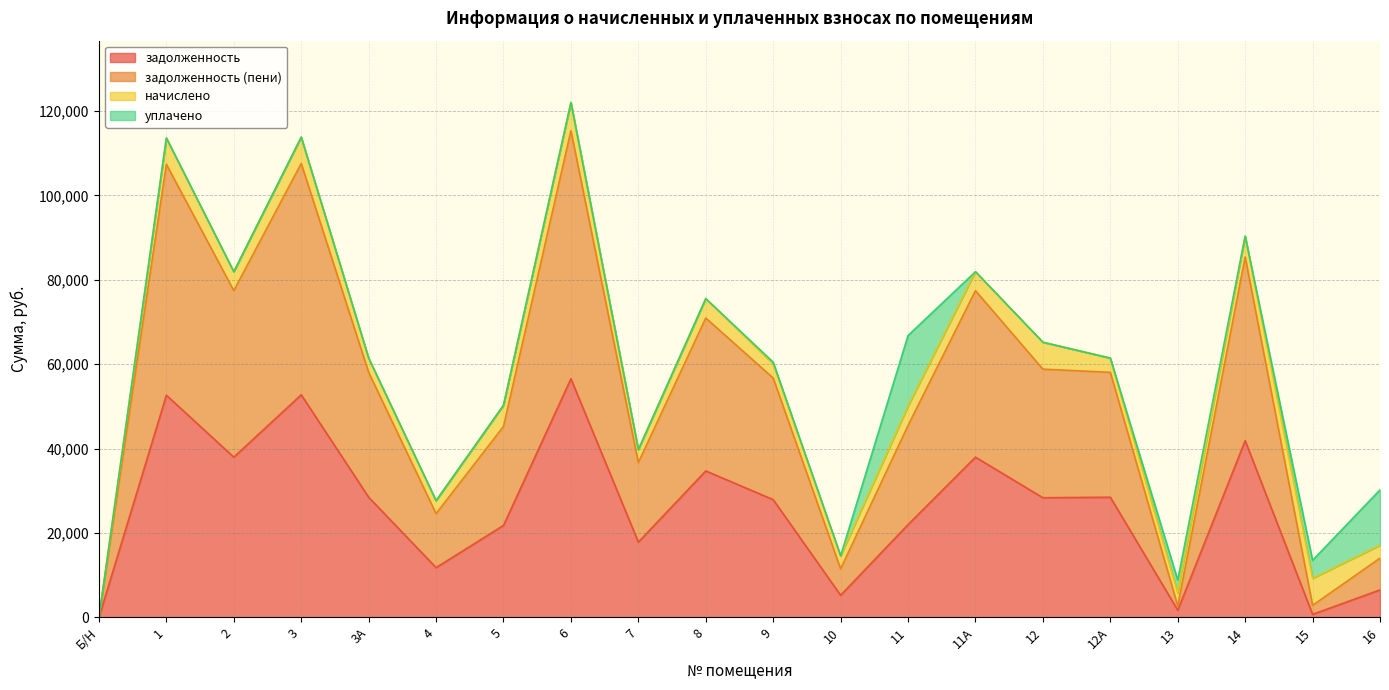

Does the chart display data point markers on the line(s)?

No